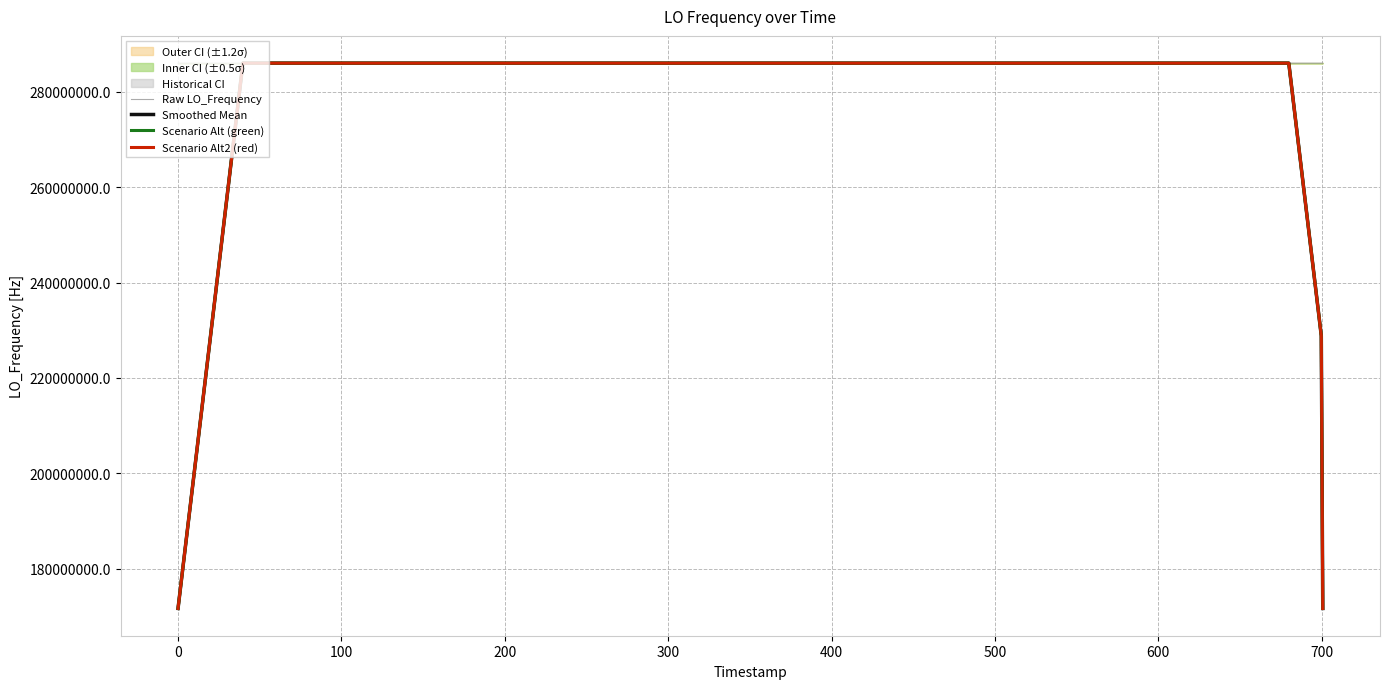

What is the average value of the Scenario Alt (green) series?

277465577.7